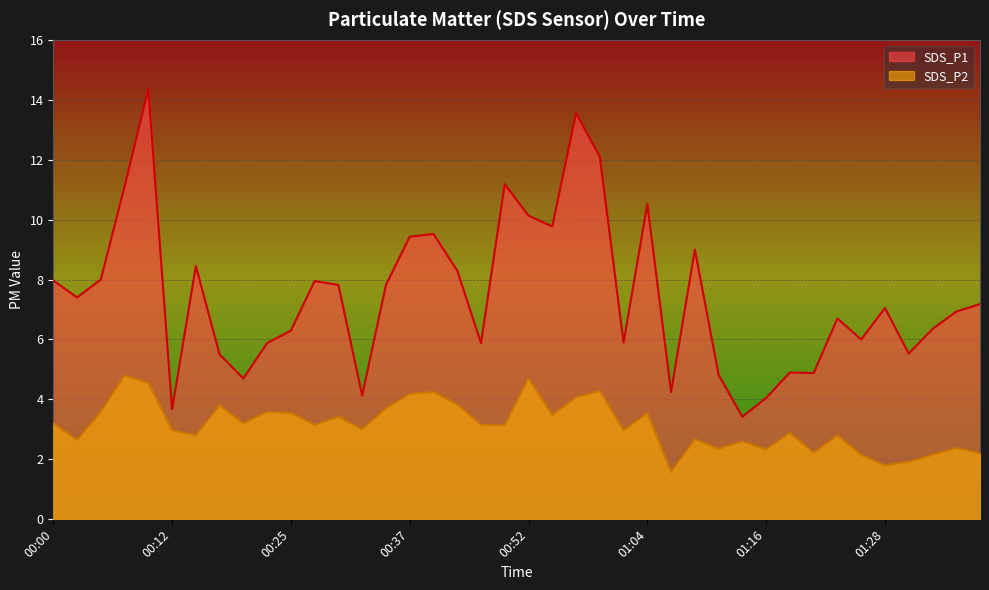

At which label does SDS_P2 reach its minimum?

01:06